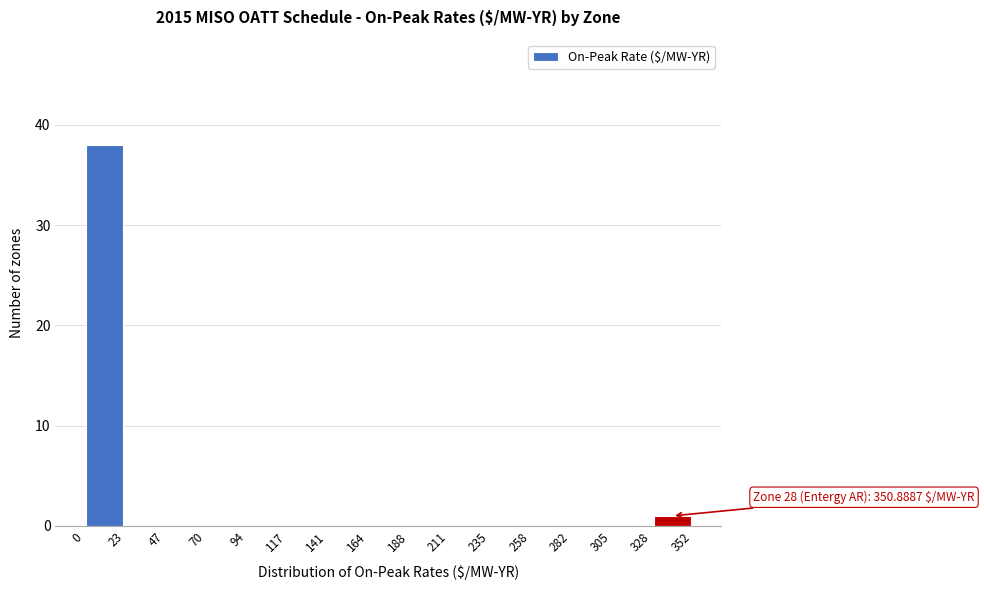

Over which range of the x-axis is the bar tallest?

0 to 23